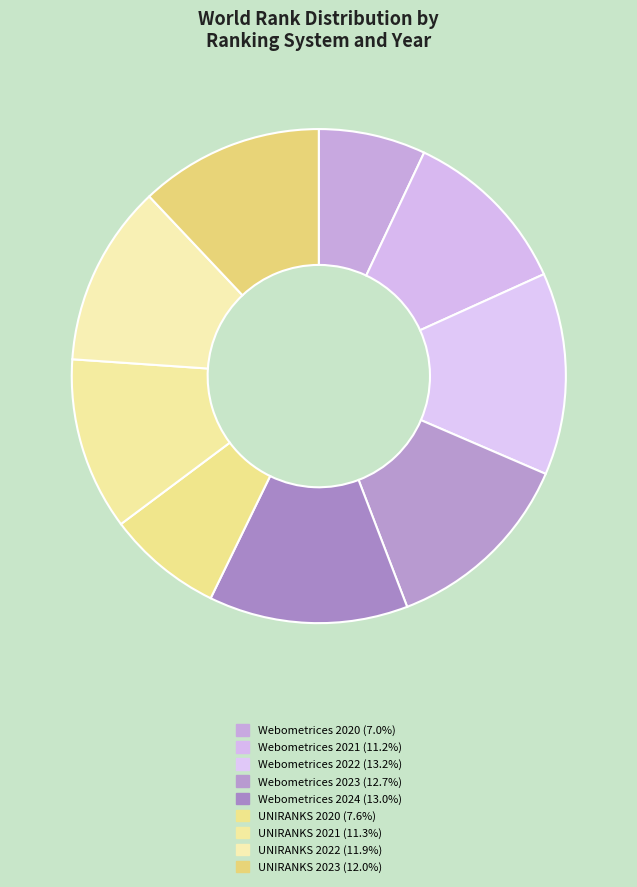

Is it true that UNIRANKS 2021 is 11% of the pie?

True